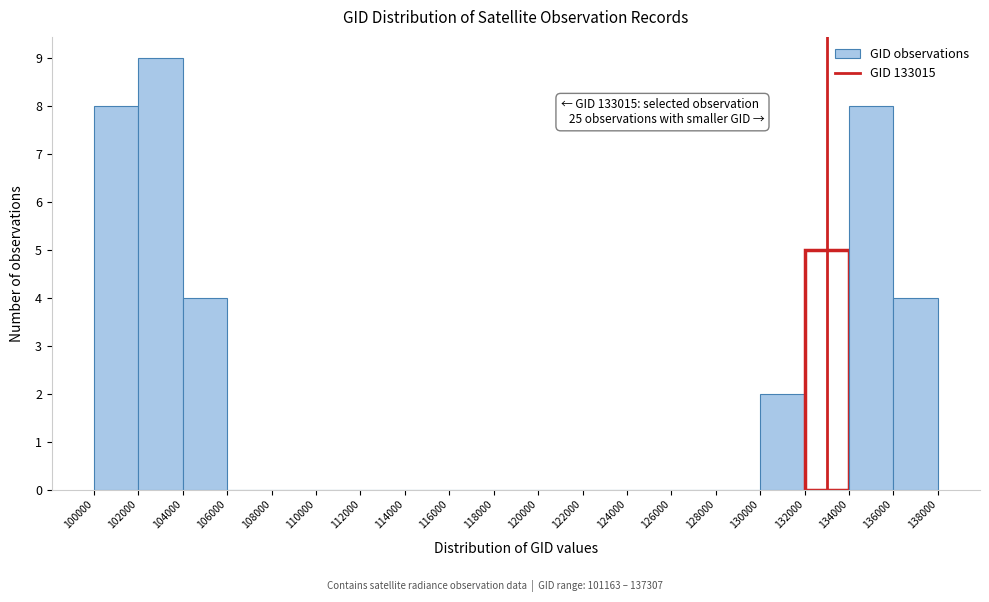

Over which range of the x-axis is the bar tallest?

102000 to 104000